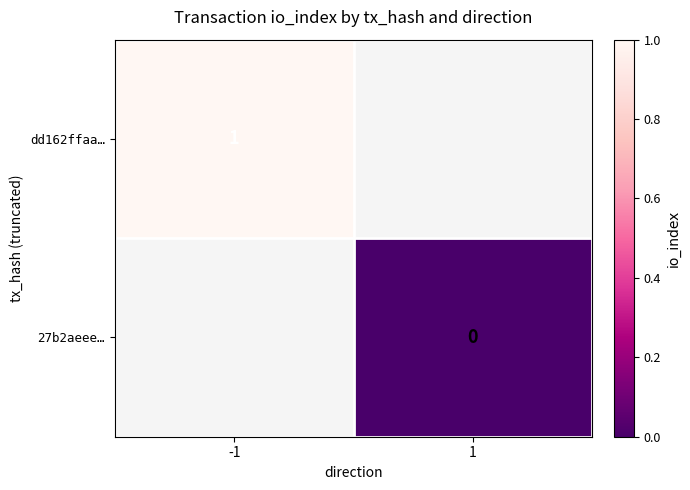

Is the value of dd162ffaa… at -1 greater than the value of 27b2aeee… at 1?

Yes